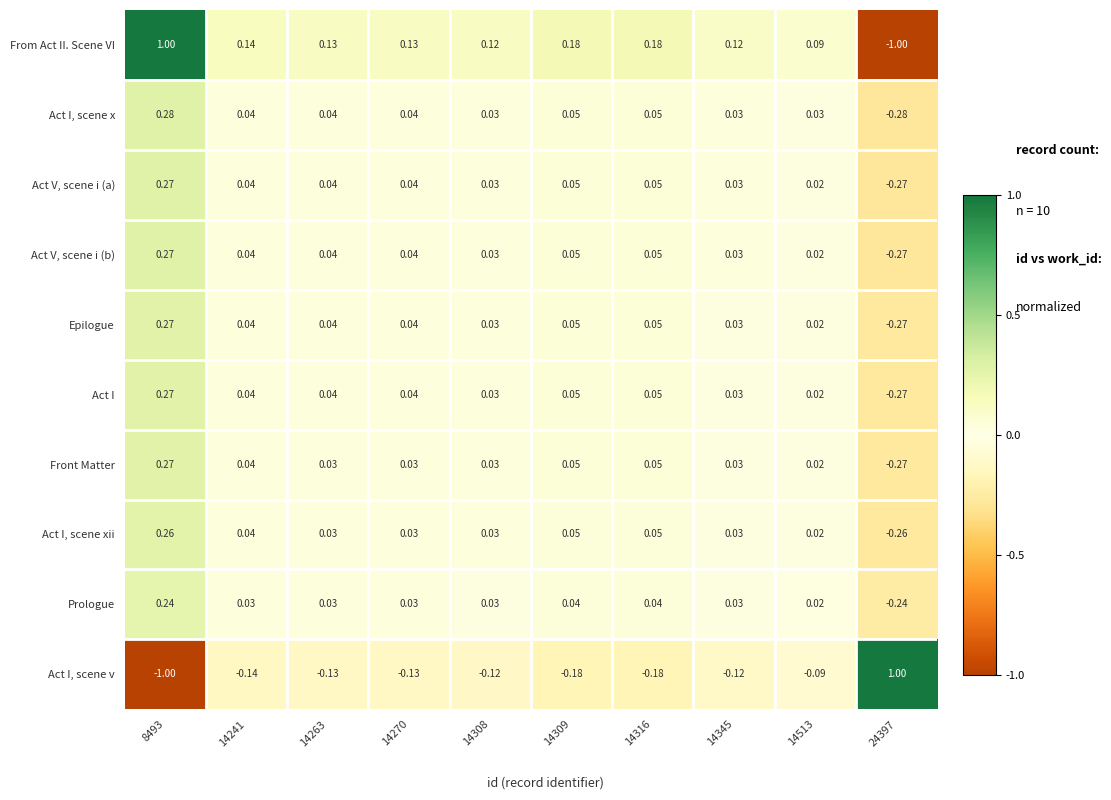

Which series has the largest total across all categories?

From Act II. Scene VI